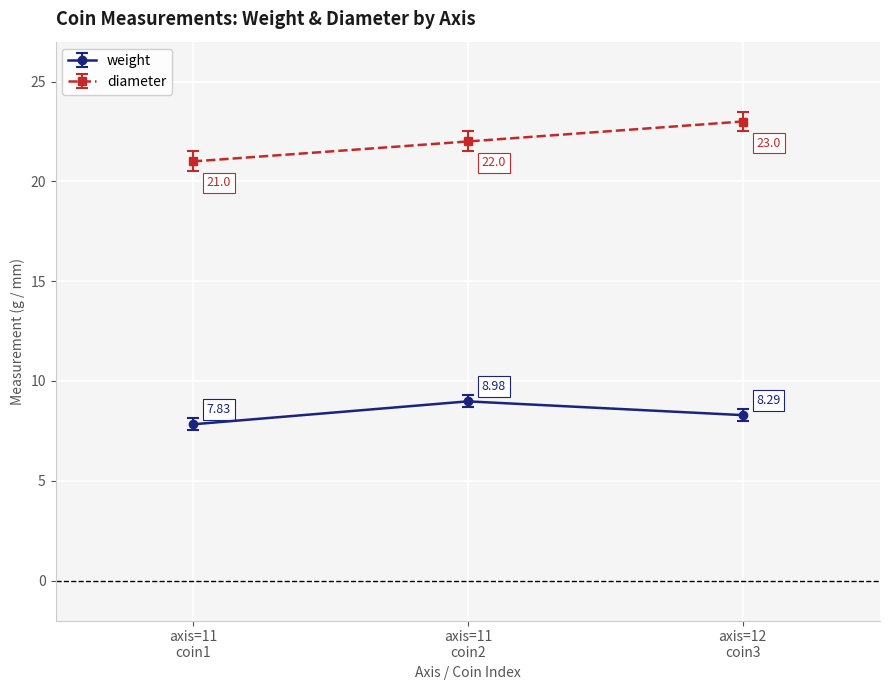

What are all the series names shown in the legend?

weight, diameter